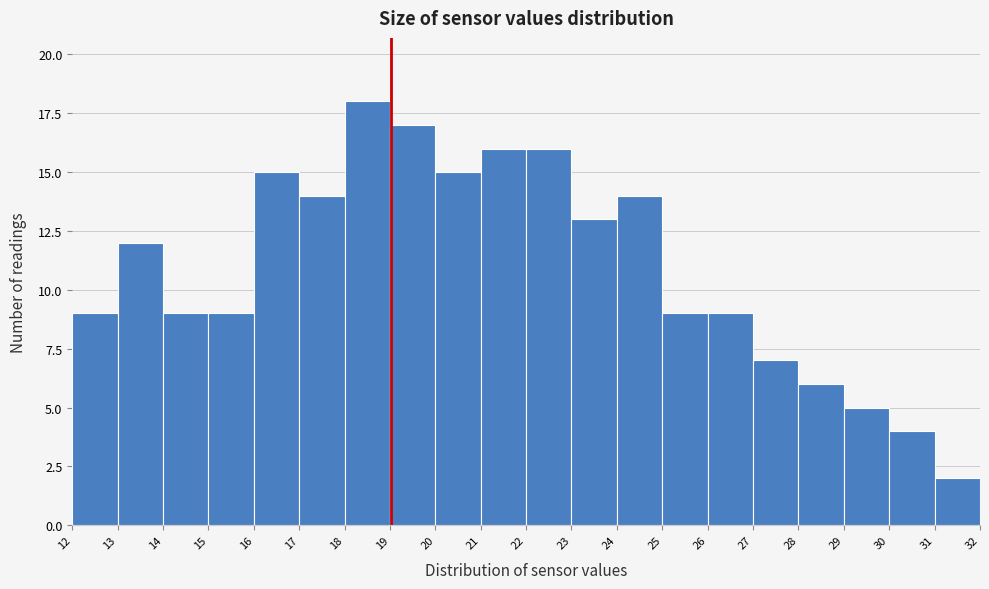

Reading left to right, transcribe this chart: for each bar, give the range it covers on the x-axis and its height. The values are not printed on the chart, so give them approximately, as read against the axis.

12 to 13: 9
13 to 14: 12
14 to 15: 9
15 to 16: 9
16 to 17: 15
17 to 18: 14
18 to 19: 18
19 to 20: 17
20 to 21: 15
21 to 22: 16
22 to 23: 16
23 to 24: 13
24 to 25: 14
25 to 26: 9
26 to 27: 9
27 to 28: 7
28 to 29: 6
29 to 30: 5
30 to 31: 4
31 to 32: 2